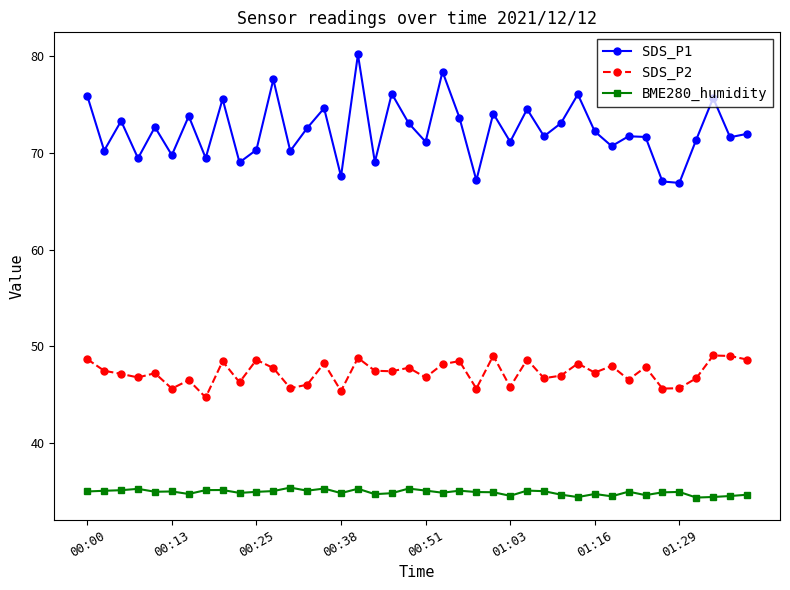

Which series has the widest spread of values?

SDS_P1